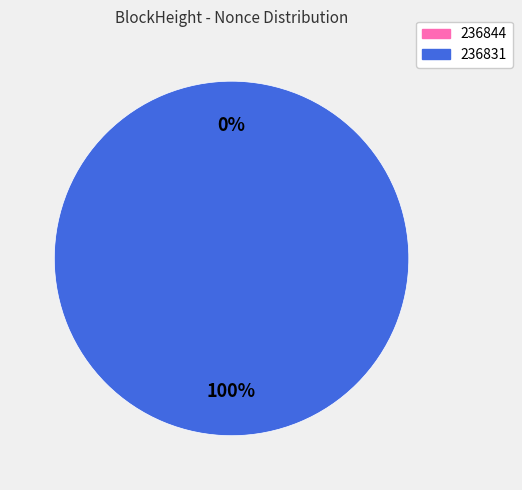

Rank the categories by value from lowest to highest.

236844, 236831